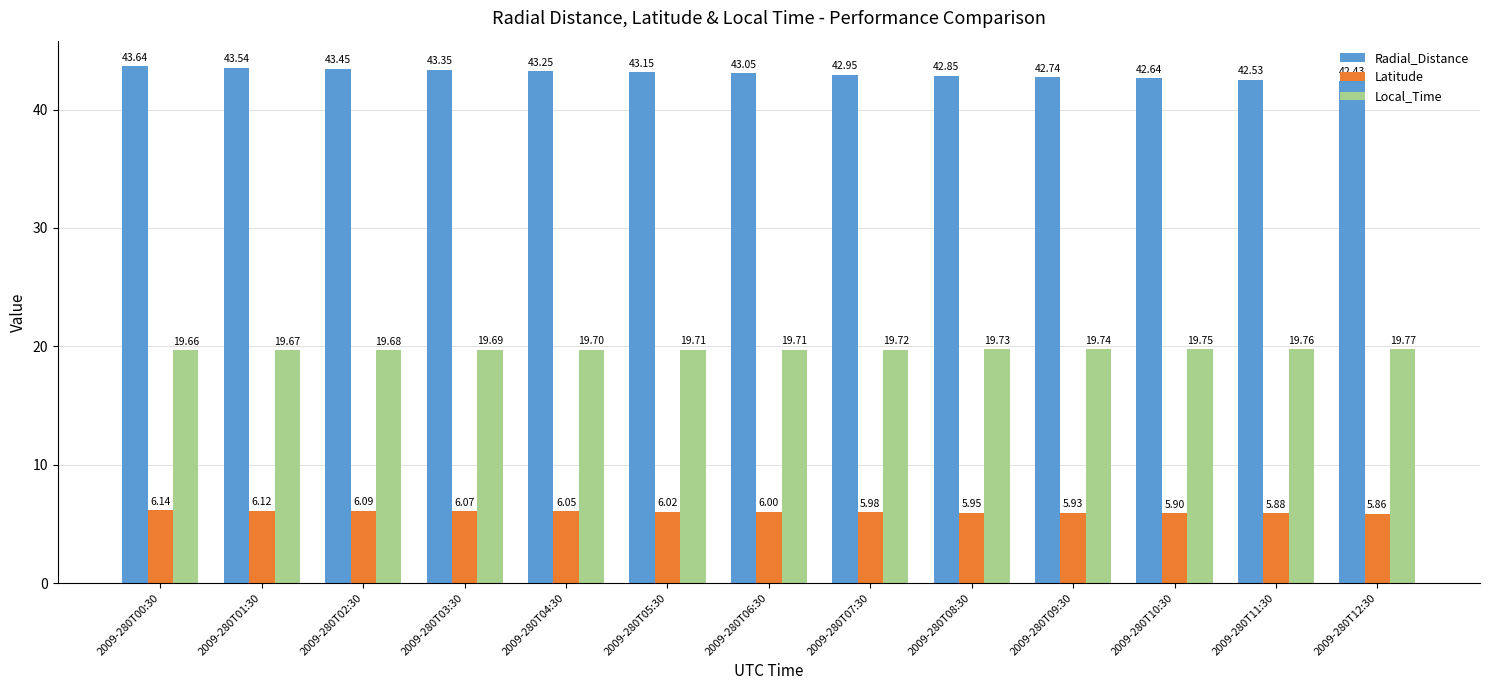

Rank the series by their maximum value, from highest to lowest.

Radial_Distance, Local_Time, Latitude